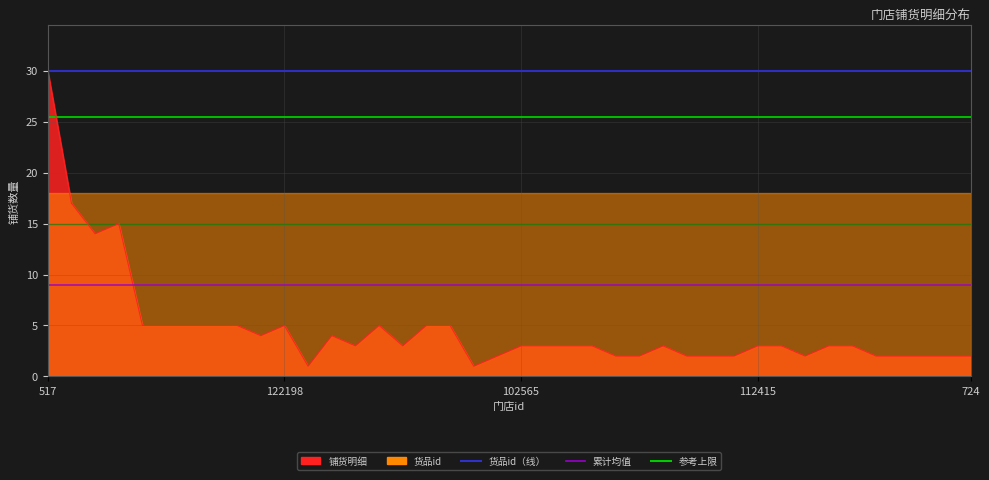

What is the difference between the highest and lowest values at 6?

21